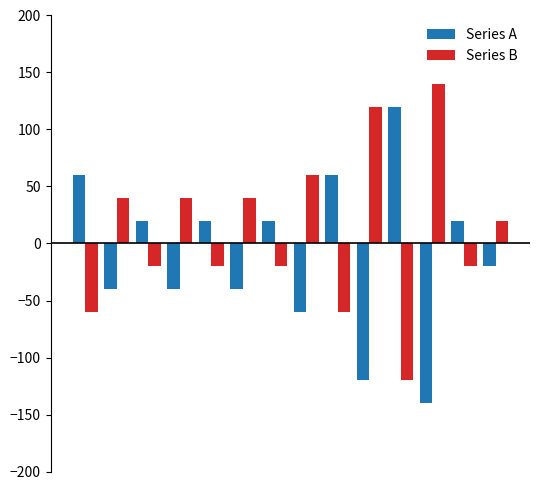

How many negative values does the Series B series have?

7